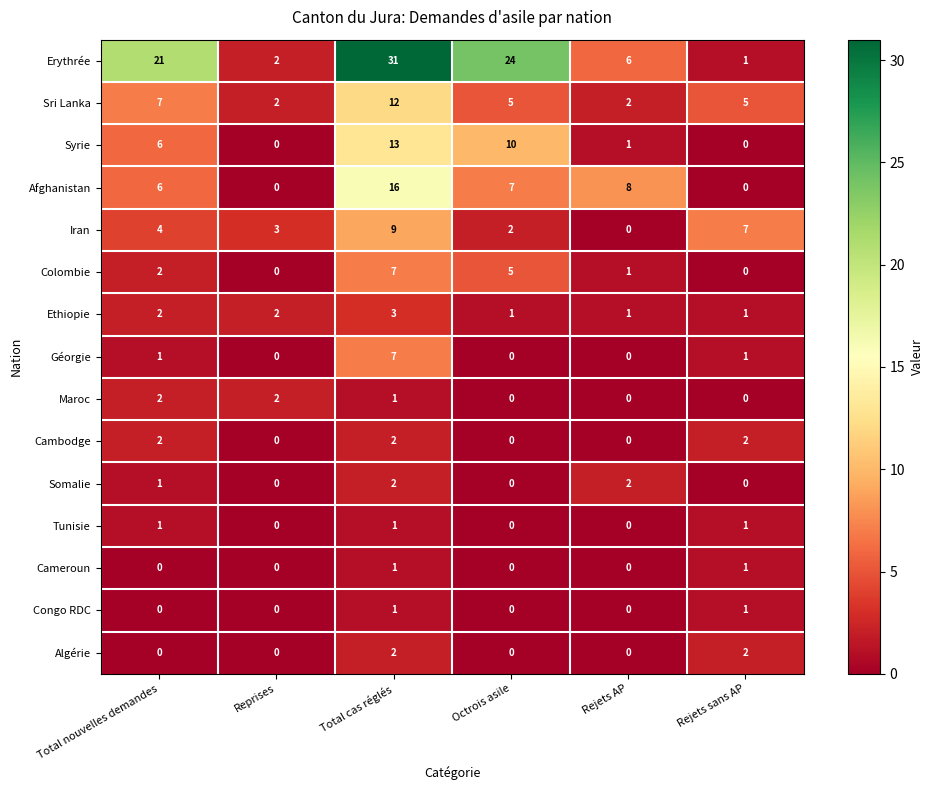

What is the spread (max minus min) of values at Total cas réglés?

30